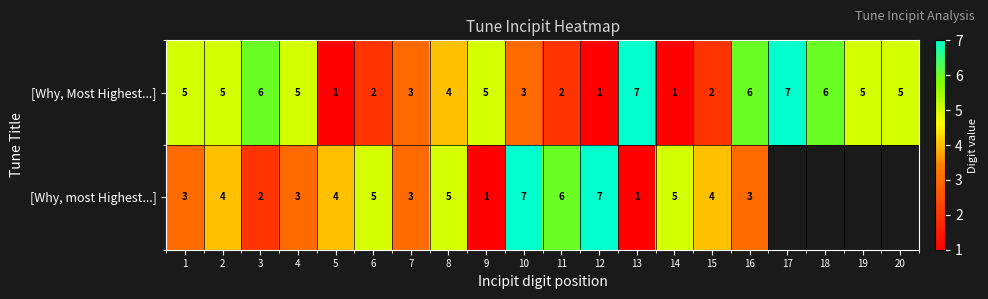

What is the sum of all [Why, Most Highest...] values?

81